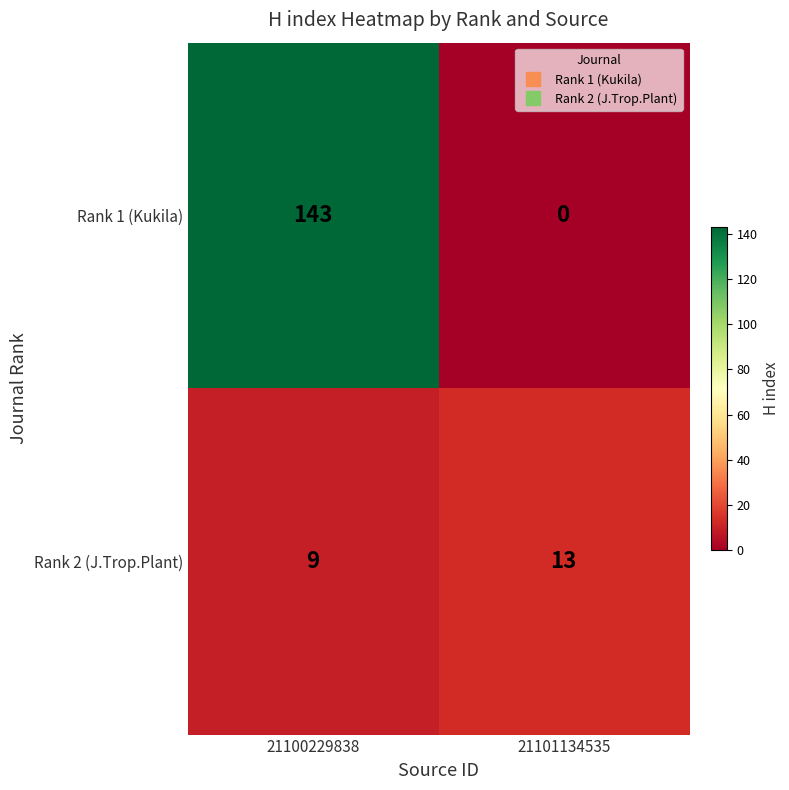

The value of Rank 1 (Kukila) at 21100229838 is 143. True or false?

True